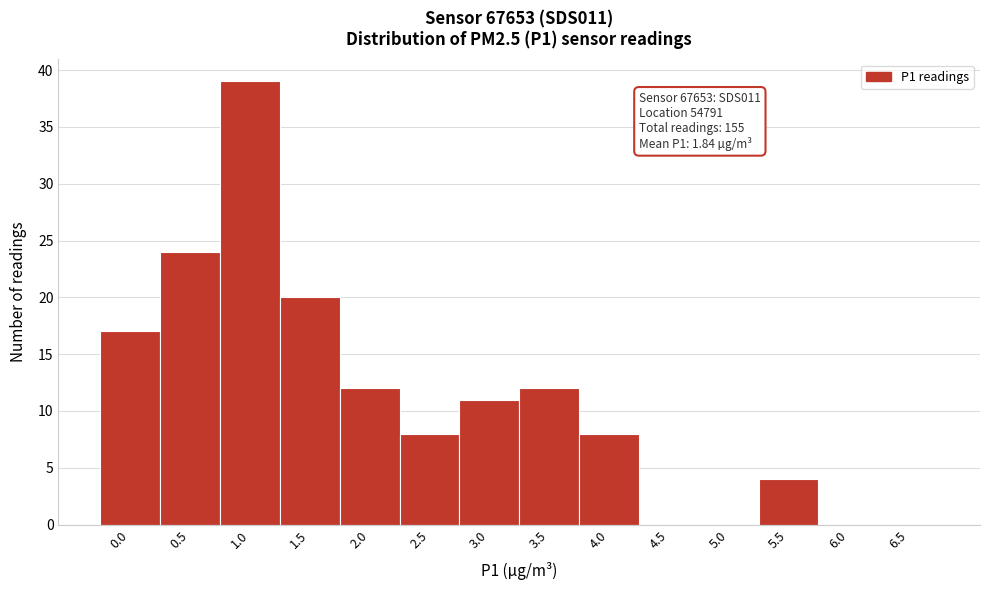

Reading left to right, what are all the values shown in this chart?

0.0=17	0.5=24	1.0=39	1.5=20	2.0=12	2.5=8	3.0=11	3.5=12	4.0=8	4.5=0	5.0=0	5.5=4	6.0=0	6.5=0